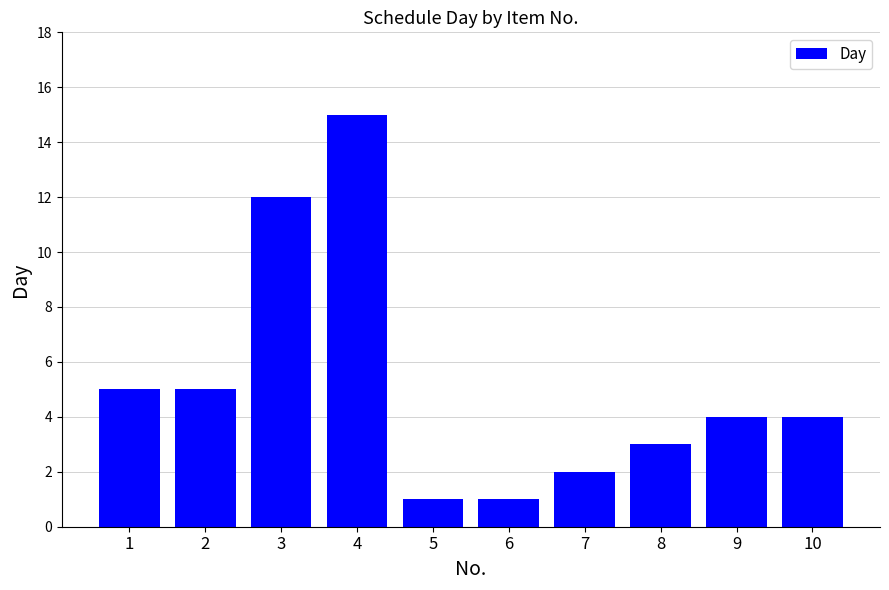

What is the minimum value shown in the chart?

1